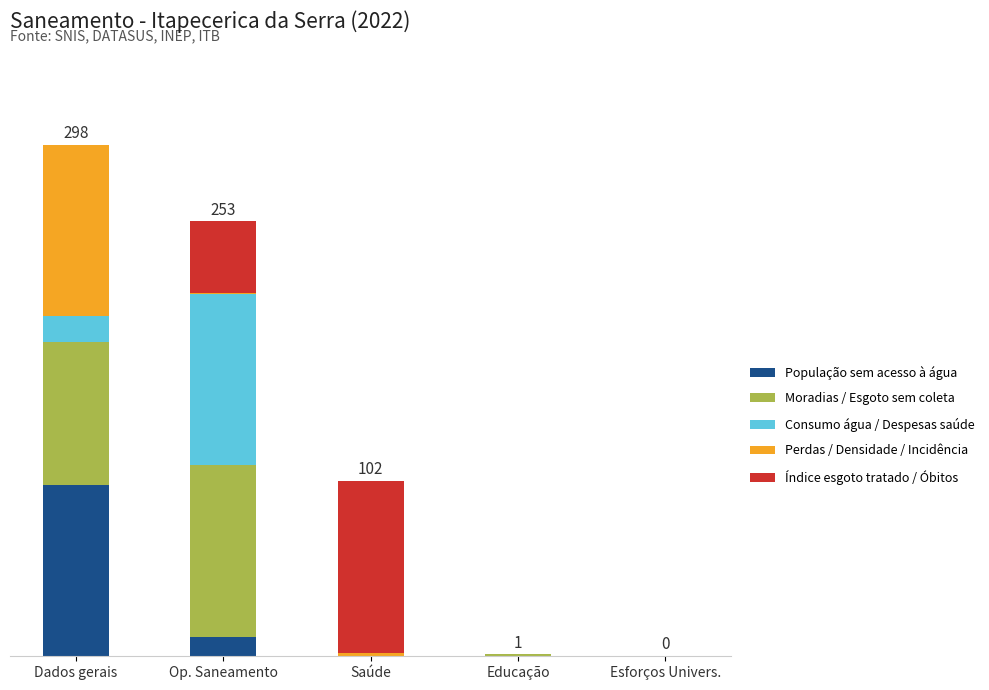

What is the difference between the maximum and second lowest values in the População sem acesso à água series?

99.8